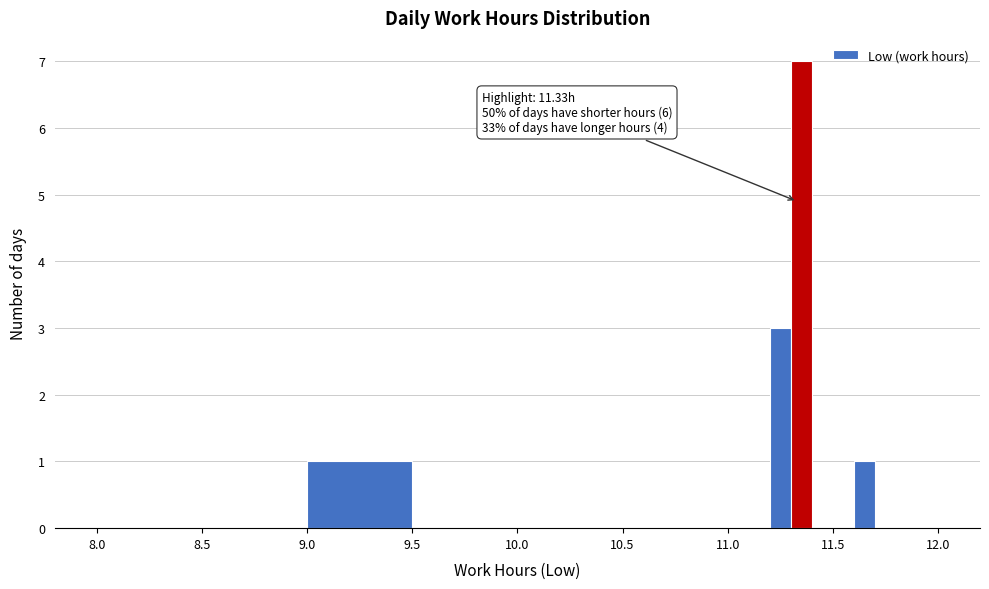

Read against the x-axis, roughly where is the centre of the tallest bar?

11.35